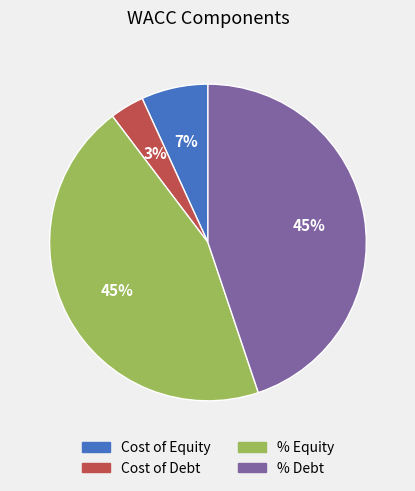

Does any single category account for the majority?

No